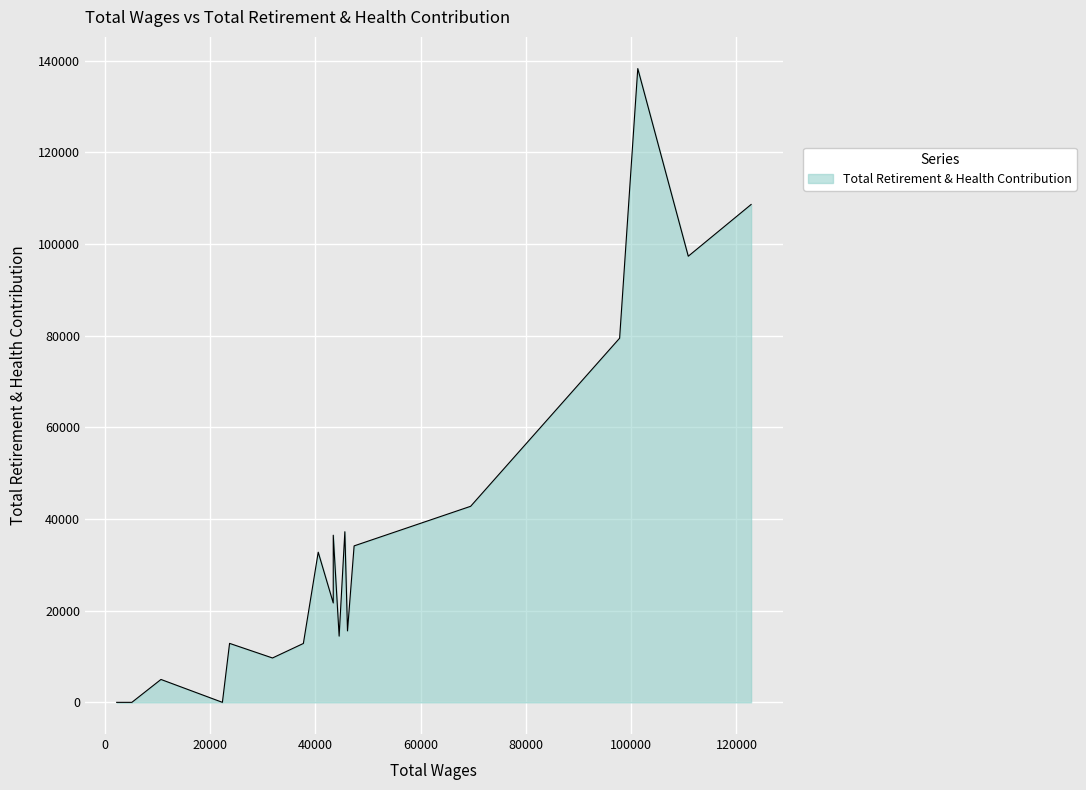

Reading right to left, what are all the values shown in this chart?

18=0	17=0	16=4994	15=0	14=12866	13=9681	12=12847	11=32761	10=36471	9=21687	8=14447	7=37228	6=15590	5=34139	4=42779	3=79460	2=138290	1=97346	0=108633